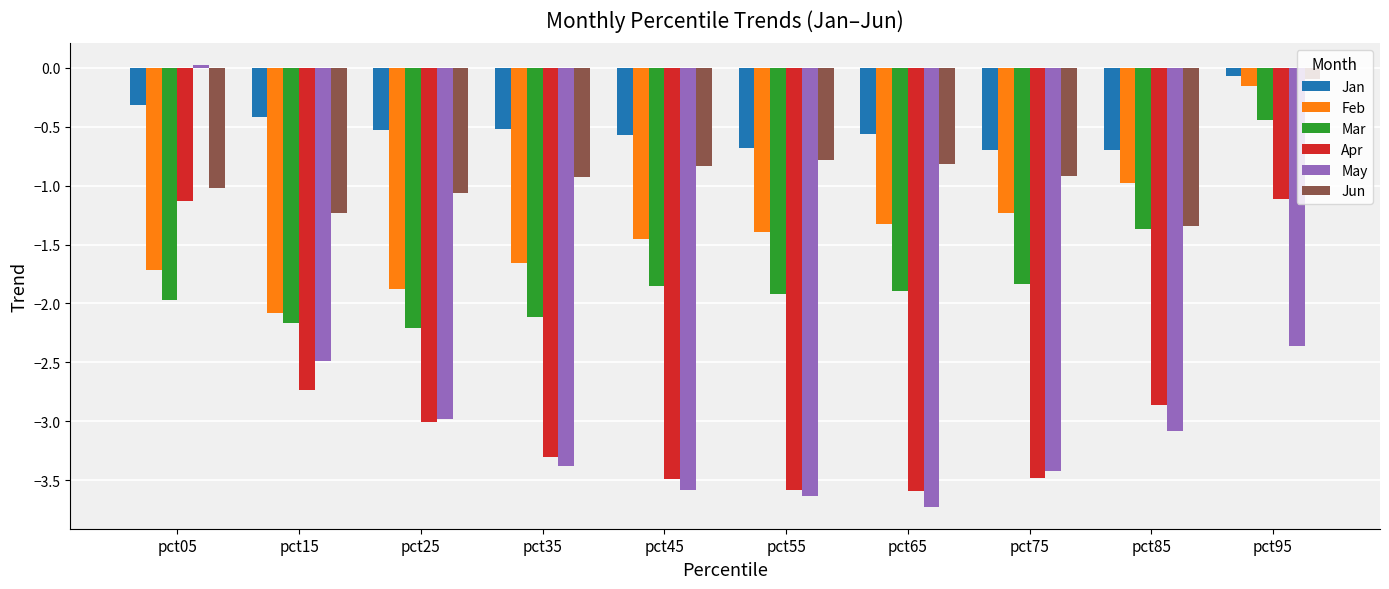

What is the minimum value shown in the chart?

-3.7